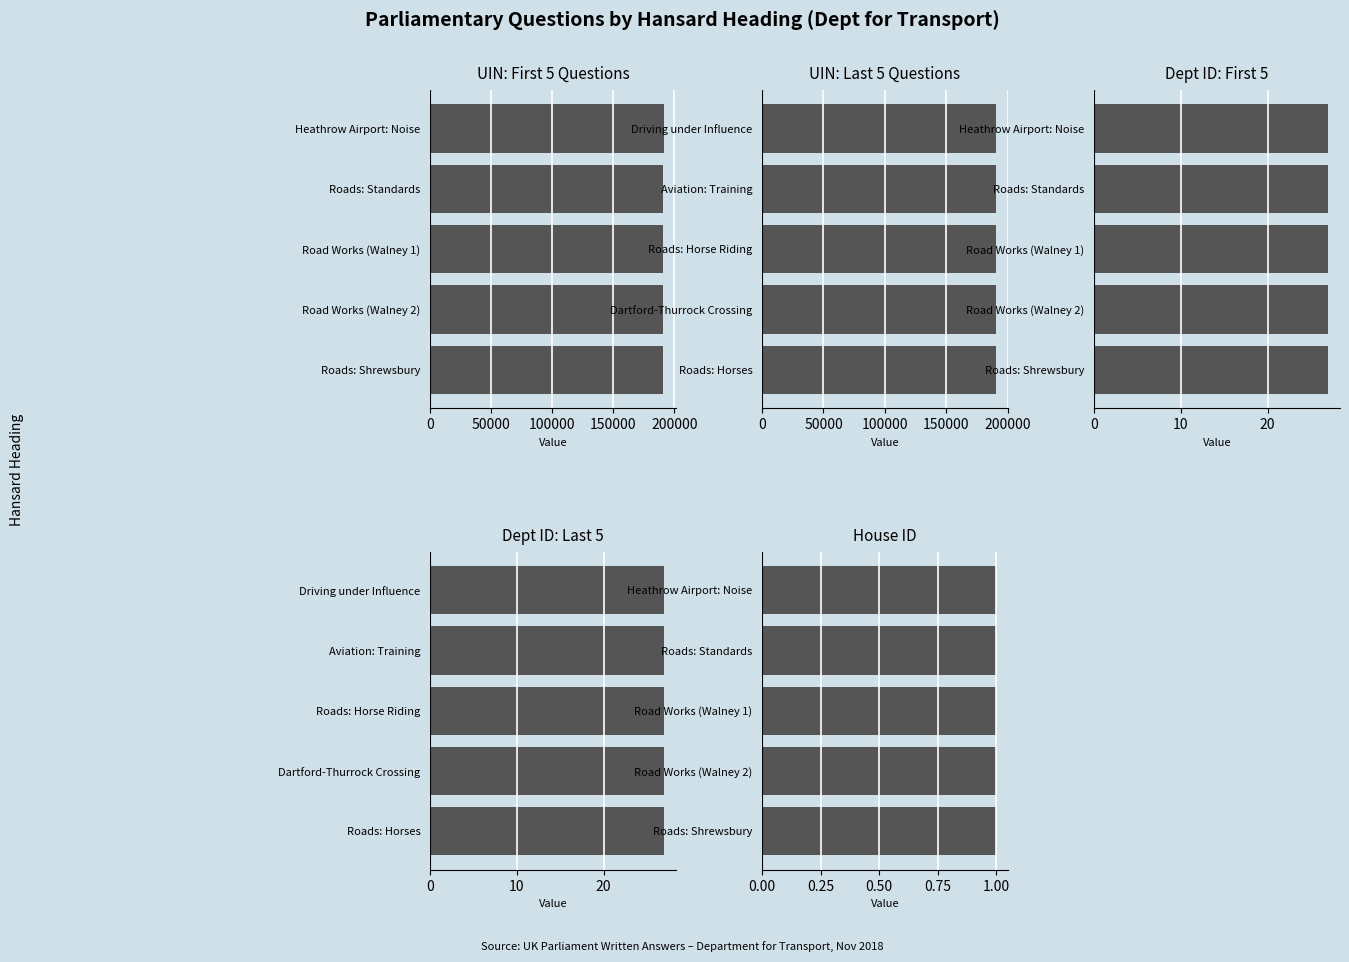

How many distinct data groups are displayed?

5